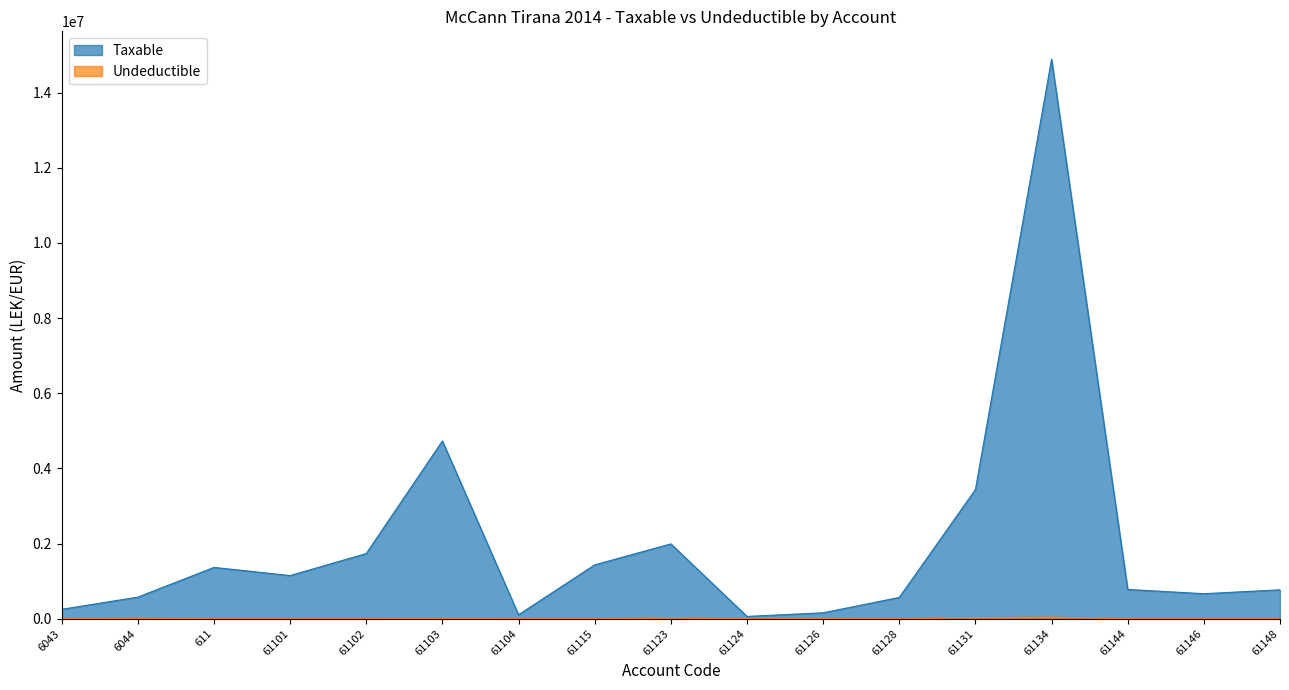

The Undeductible series shows 0.0 at 61101. True or false?

True